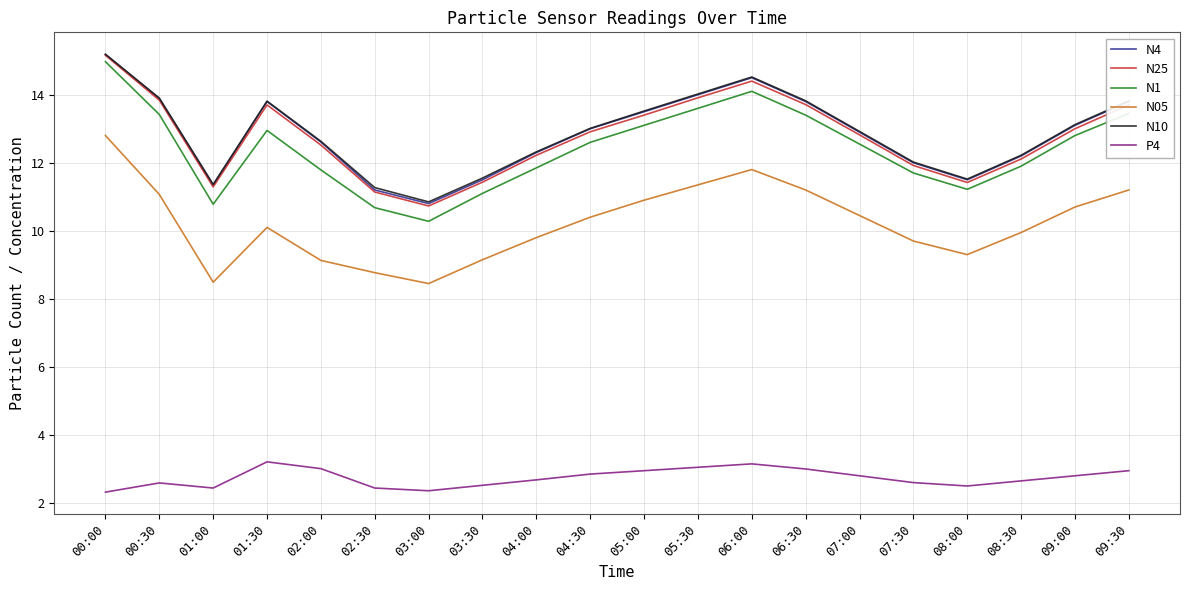

What is the difference between the second highest and second lowest values in the N4 series?

3.3